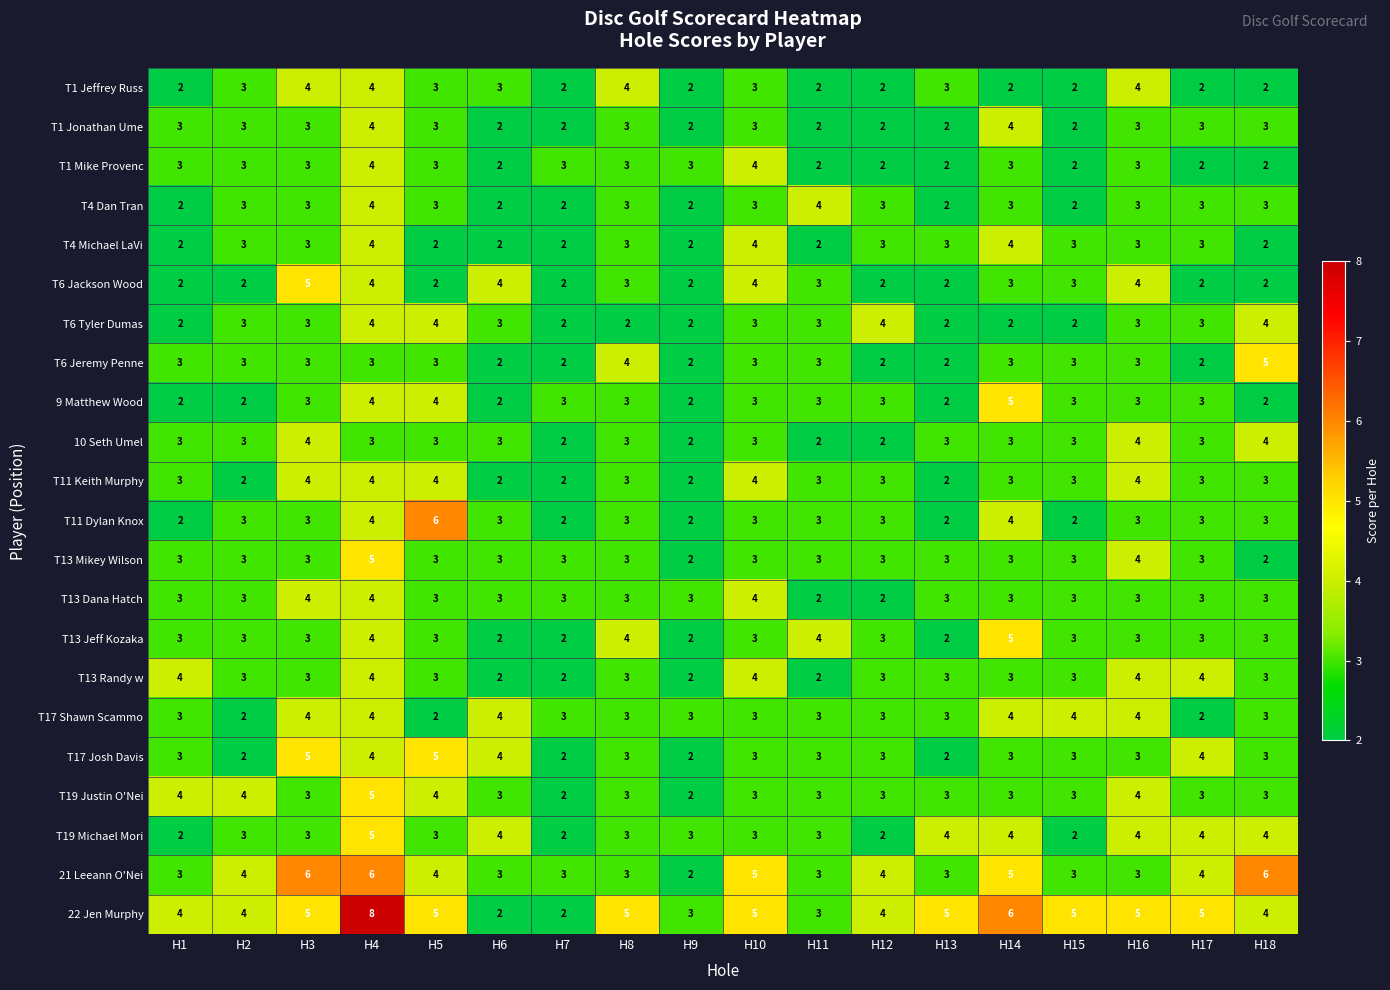

What is the maximum value shown in the chart?

8